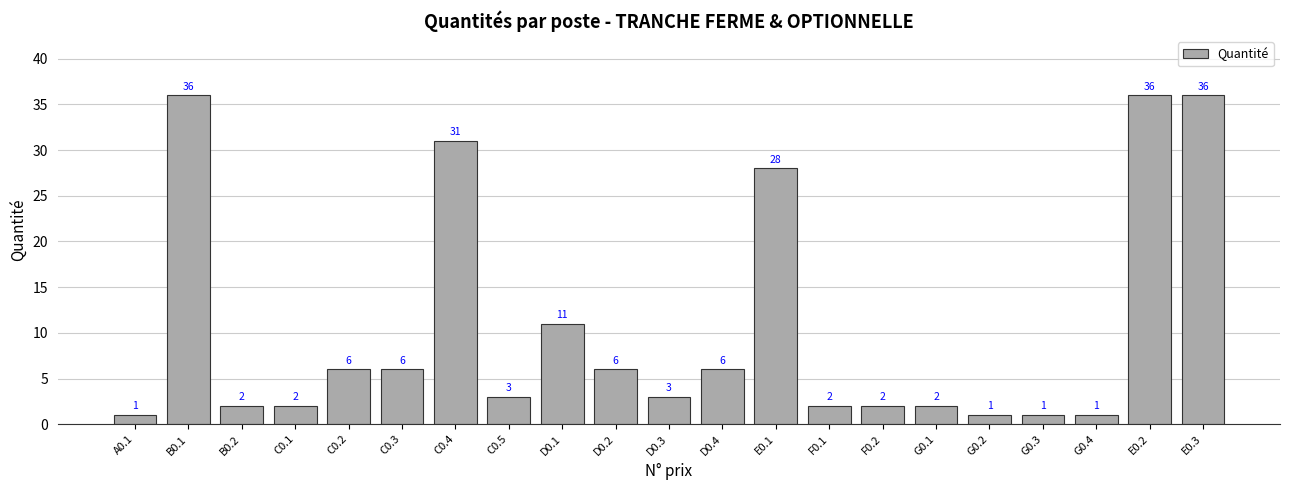

How many bars are there in total?

21